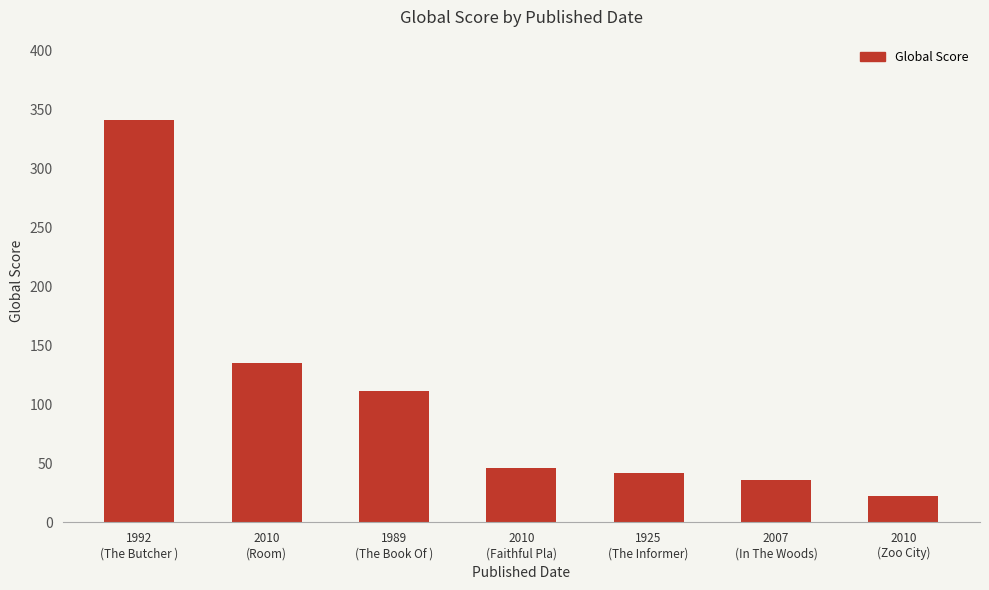

At which label is the value closest to 181?

2010
(Room)